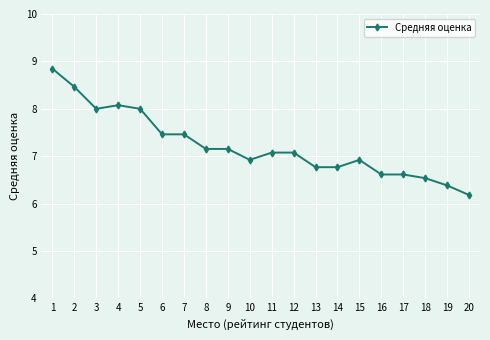

True or false: the data has more than 0 interior local peaks.

True